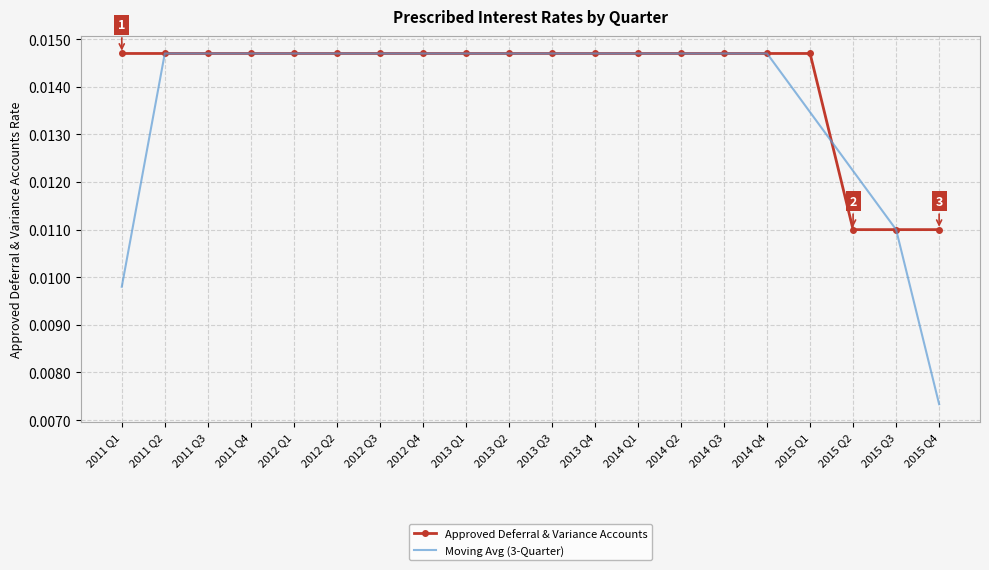

True or false: Moving Avg (3-Quarter) and Approved Deferral & Variance Accounts cross at least once.

True